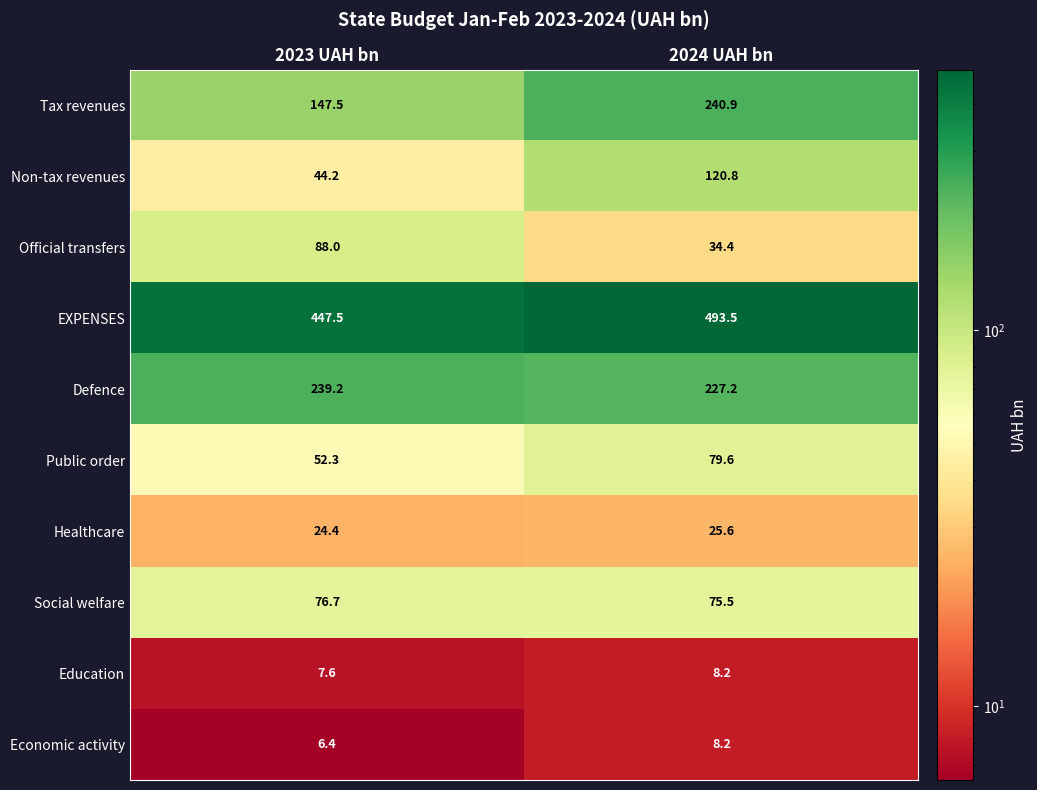

At which label is Education closest to 7?

2023 UAH bn